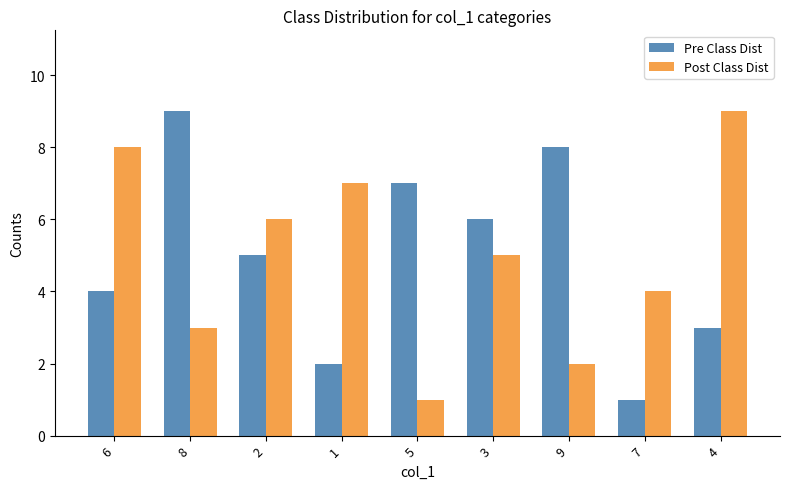

How many Pre Class Dist values are between 3 and 7?

5